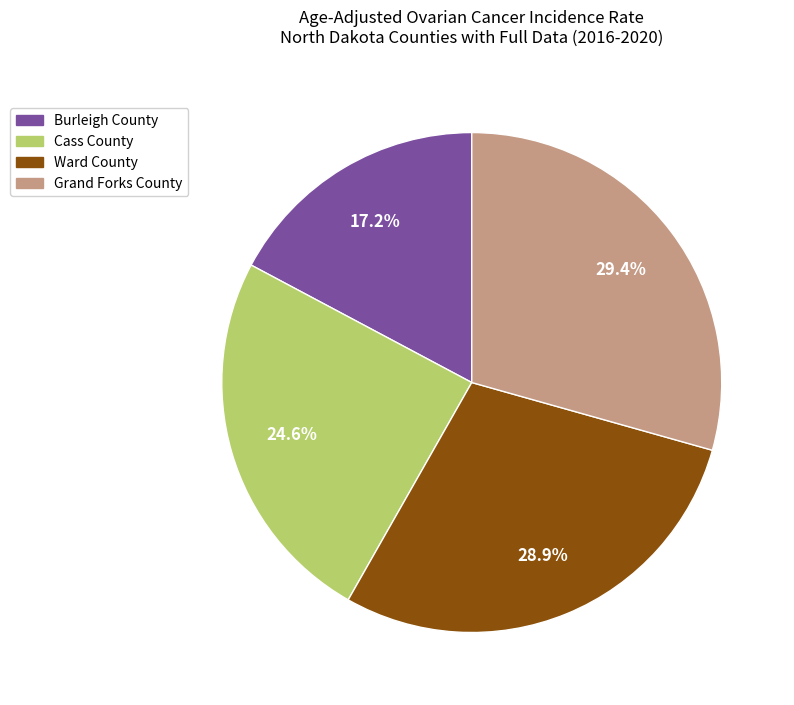

To the nearest percent, what percentage of the pie is Grand Forks County?

29%